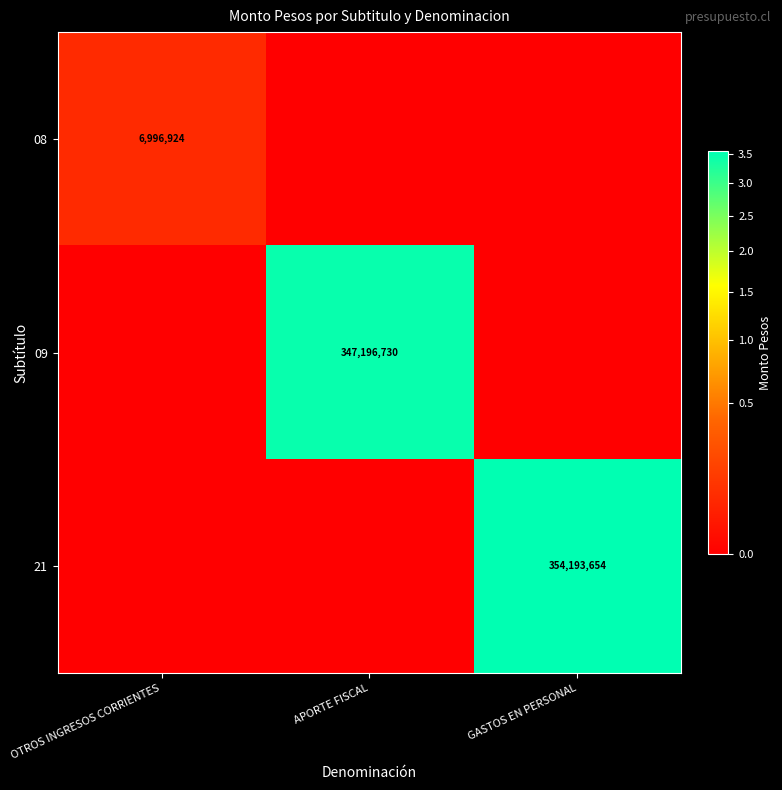

The 21 series shows 354193654 at GASTOS EN PERSONAL. True or false?

True